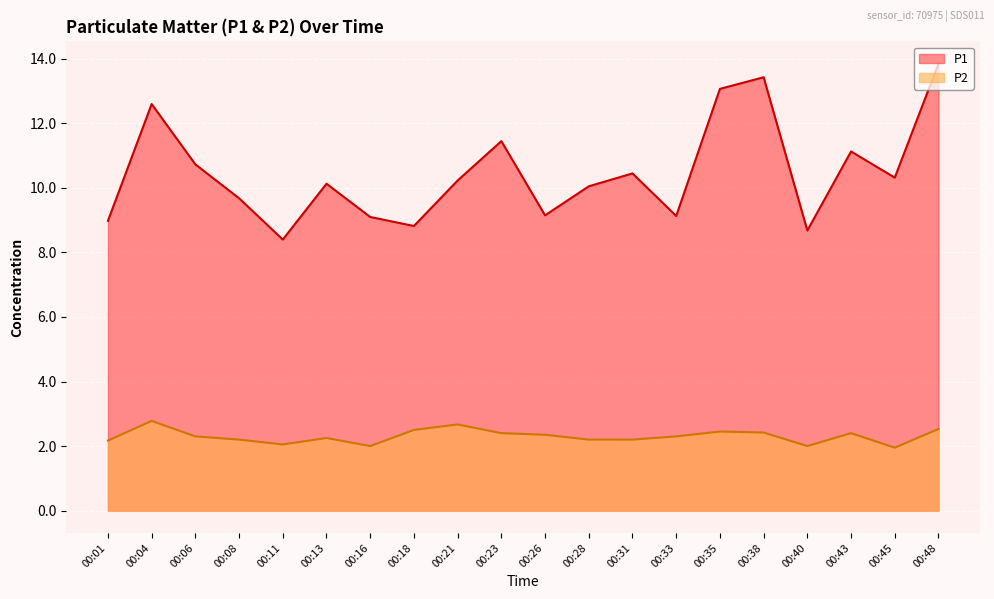

Is it true that P1 equals 10.1 at 00:28?

True